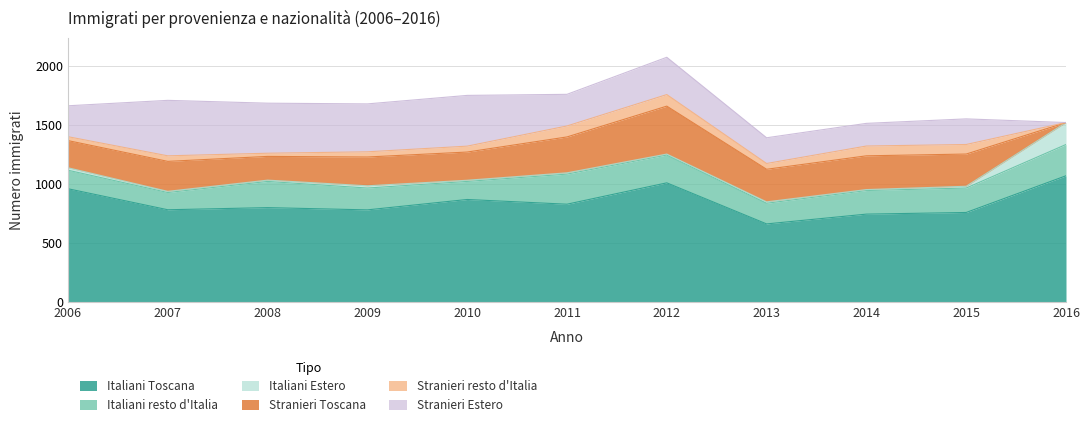

Which series has the widest spread of values?

Stranieri Estero